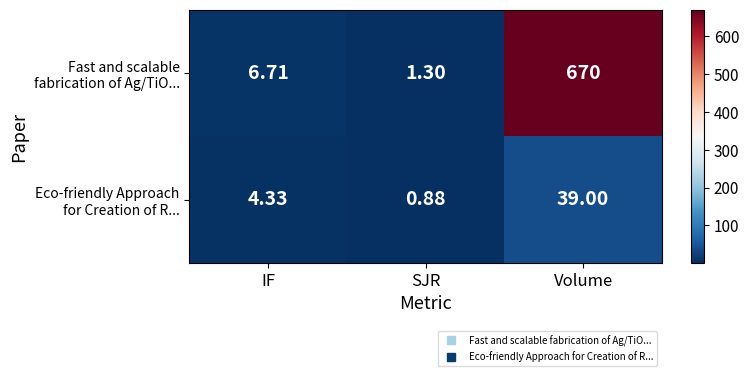

At which category is the sum across all series the highest?

Volume